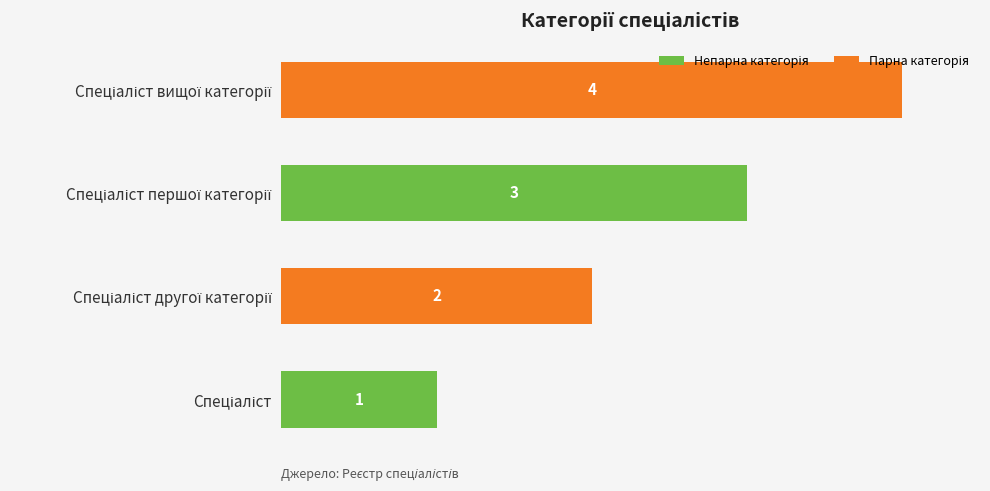

What is the maximum value shown in the chart?

4